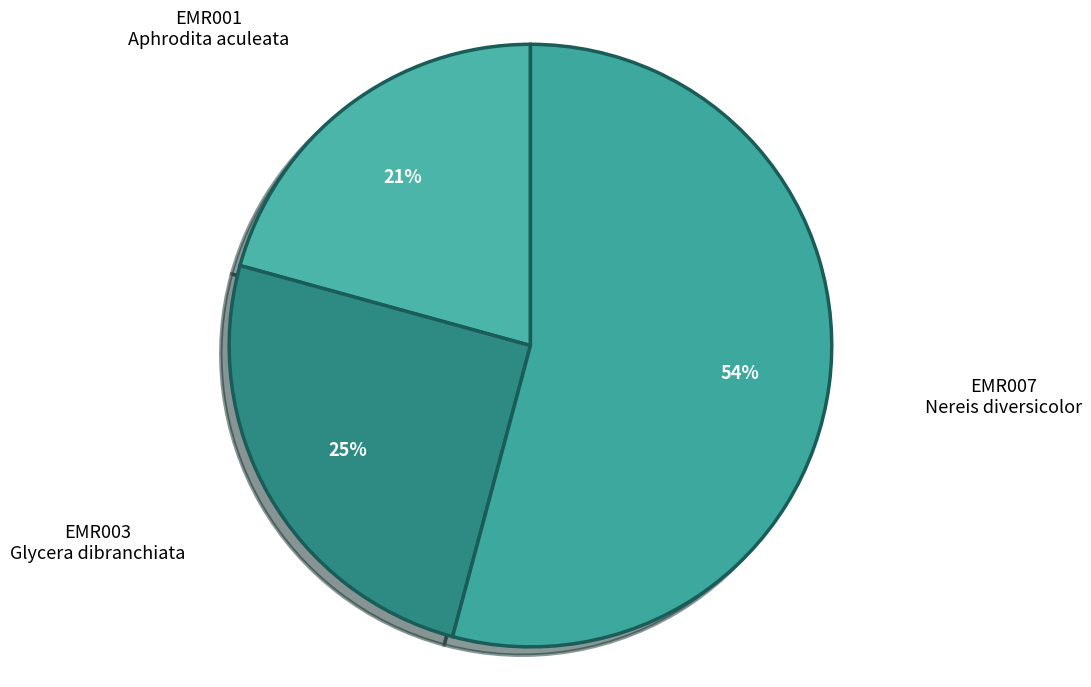

To the nearest percent, what percentage of the pie is EMR007 Nereis diversicolor?

54%